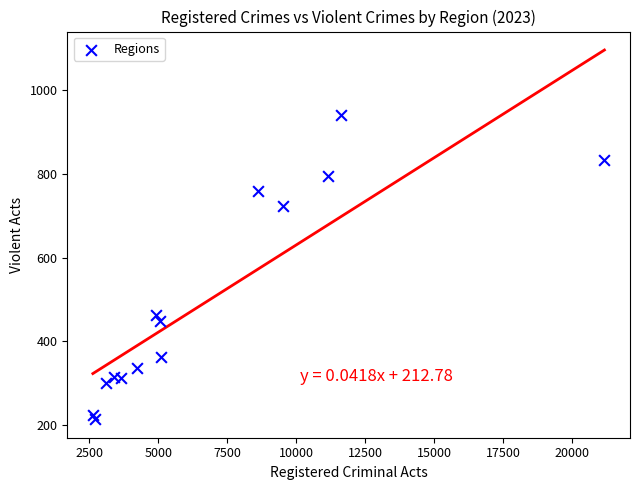

What Y value in the scatter plot is closest to 577?

462